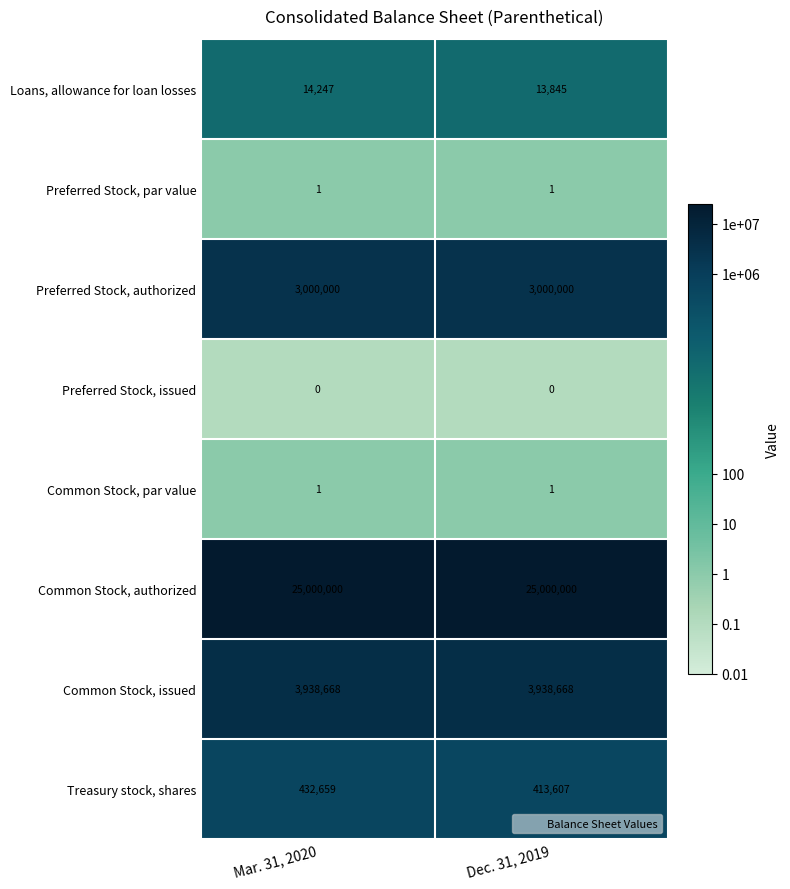

Which series changed the most between Mar. 31, 2020 and Dec. 31, 2019?

Treasury stock, shares